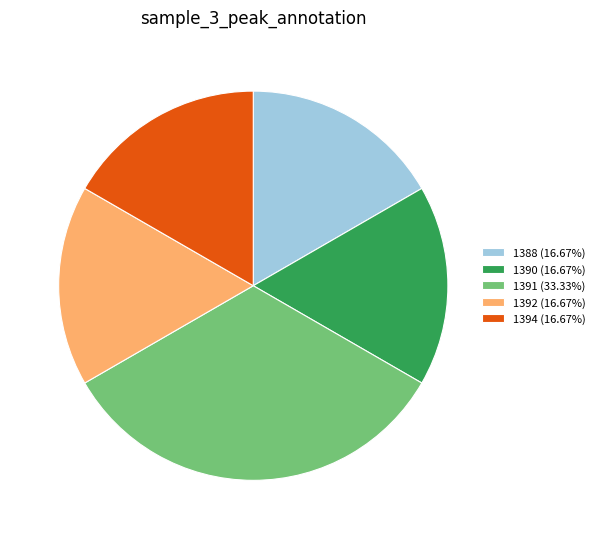

Combined, do 1394 (16.67%) and 1390 (16.67%) account for over 50%?

No